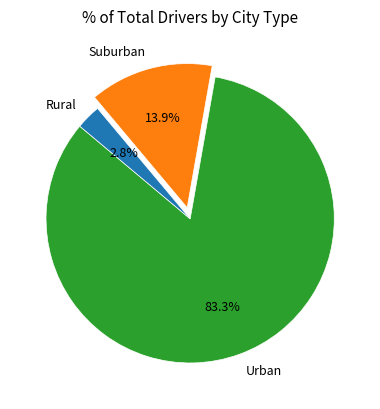

What percentage is NOT represented by Rural?

97.2%